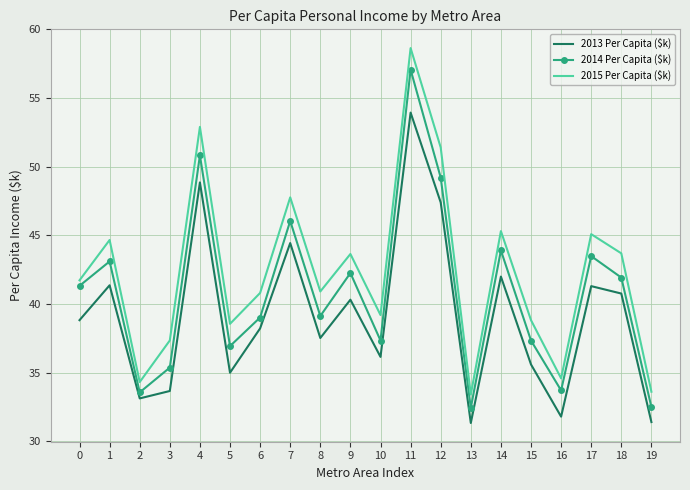

What is the highest value of the 2014 Per Capita ($k) series?

57.1